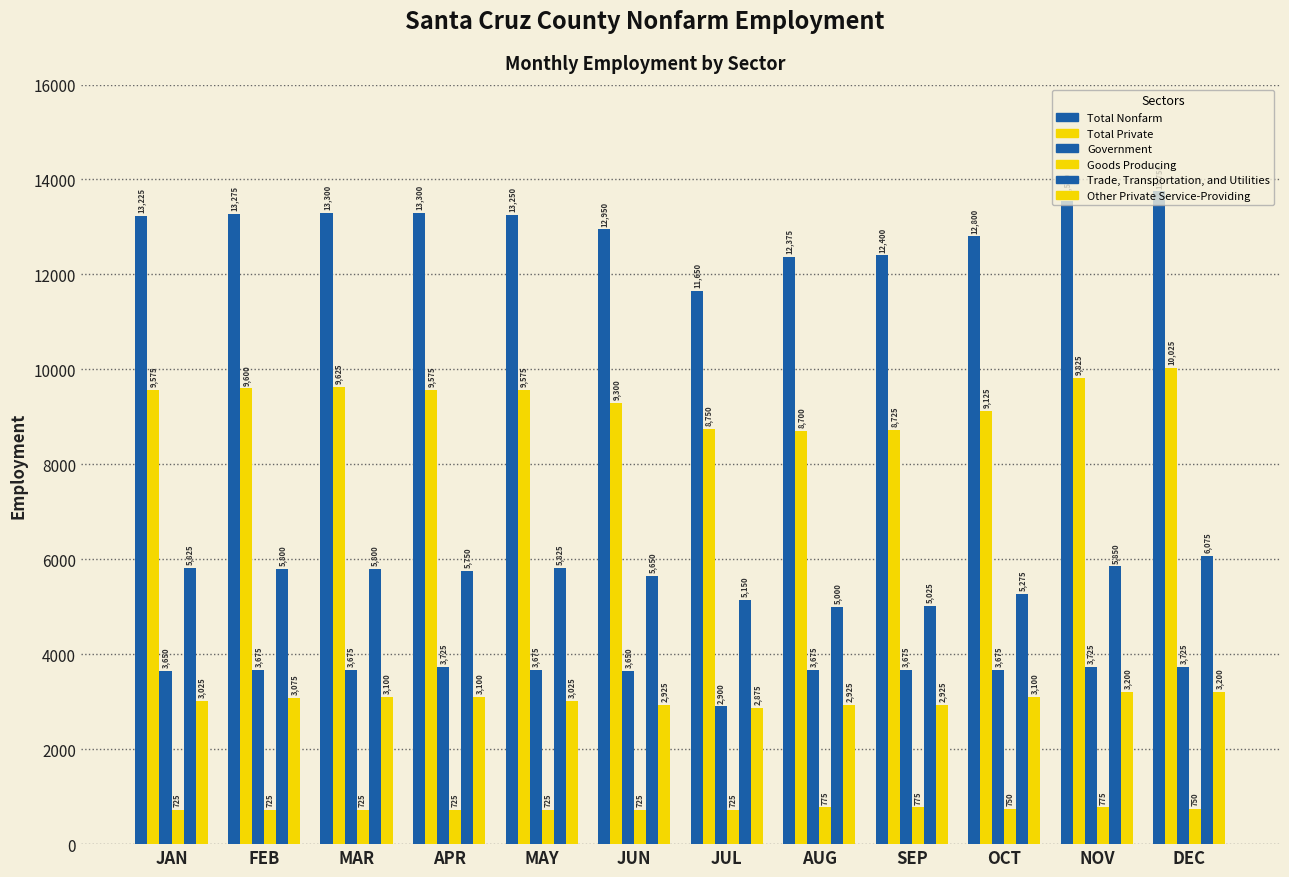

Is the value of Government at MAR greater than the value of Trade, Transportation, and Utilities at JAN?

No